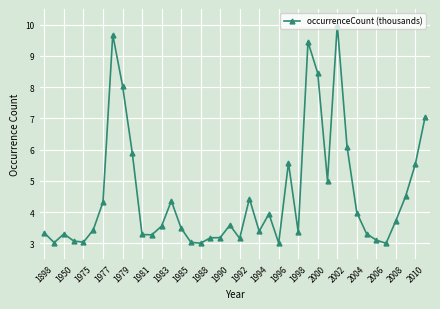

What is the smallest value displayed?

3.0